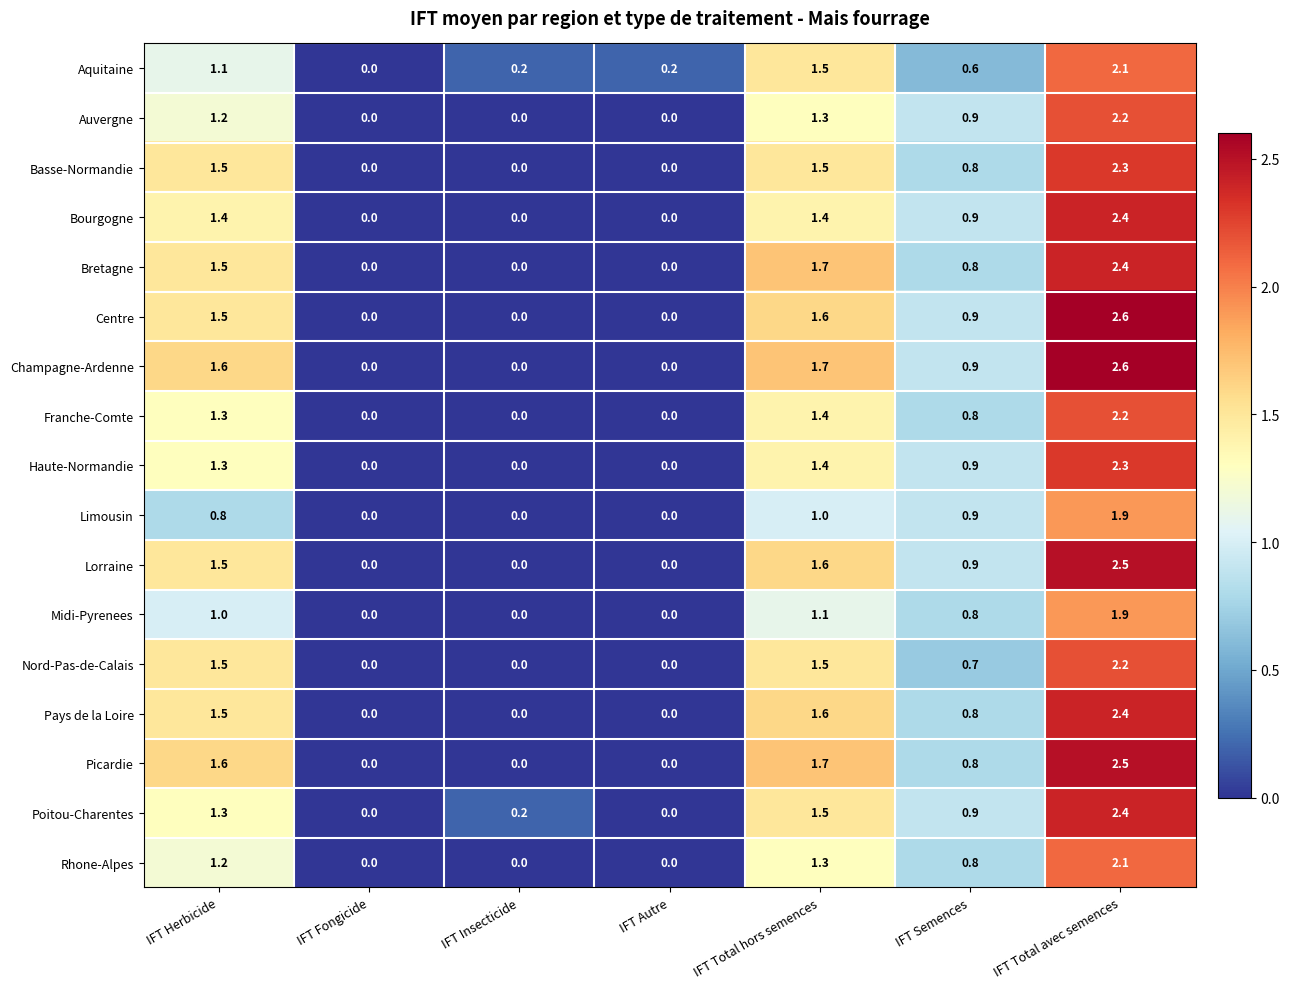

What is the difference between the highest and lowest values at IFT Total avec semences?

0.7